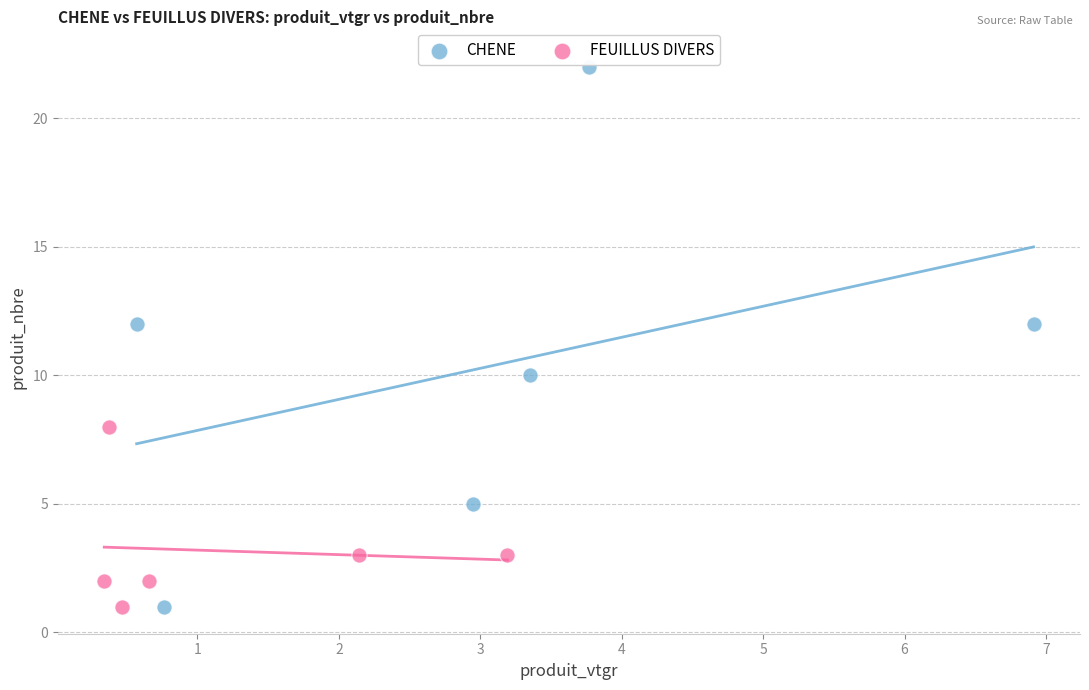

What are all the series names shown in the legend?

CHENE, FEUILLUS DIVERS